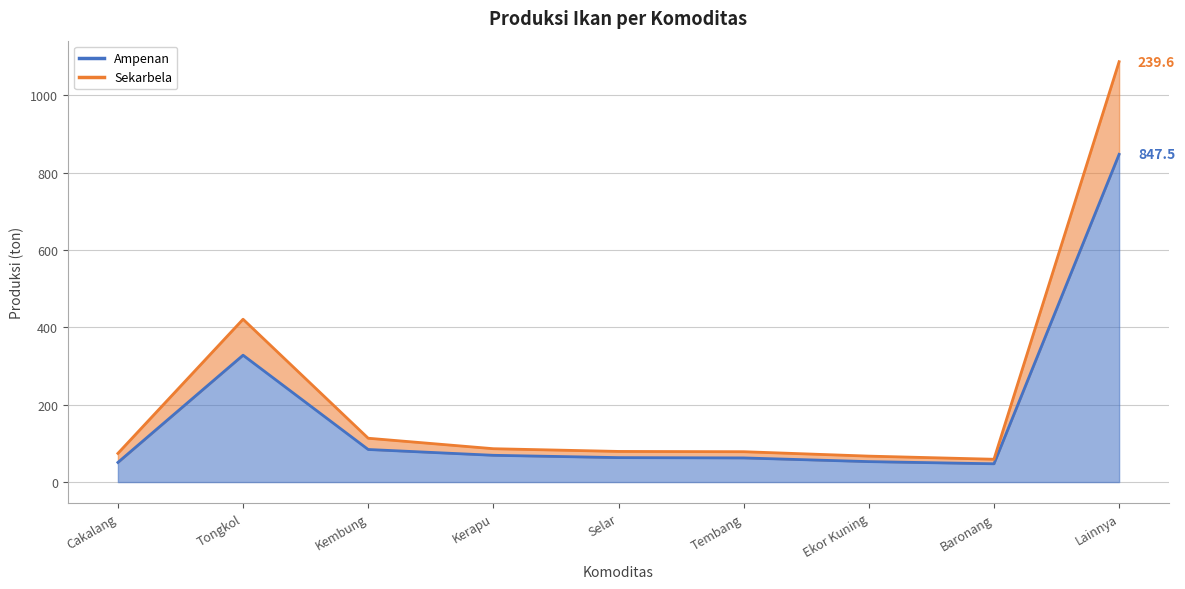

The Sekarbela series shows 125.2 at Kerapu. True or false?

False